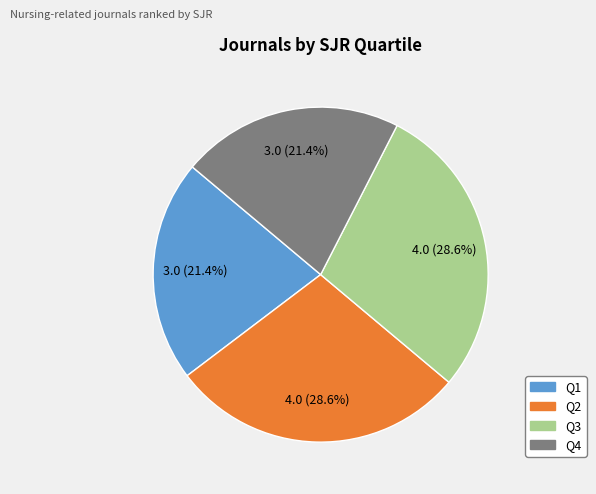

What portion of the pie excludes Q1?

78.6%